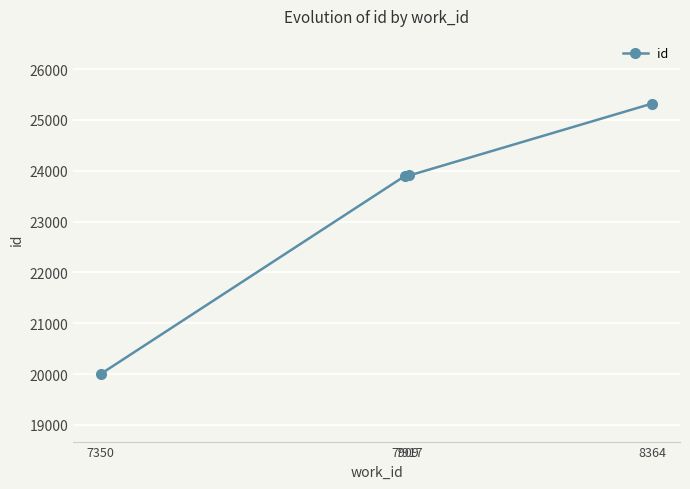

True or false: the data has more than 2 interior local peaks.

False